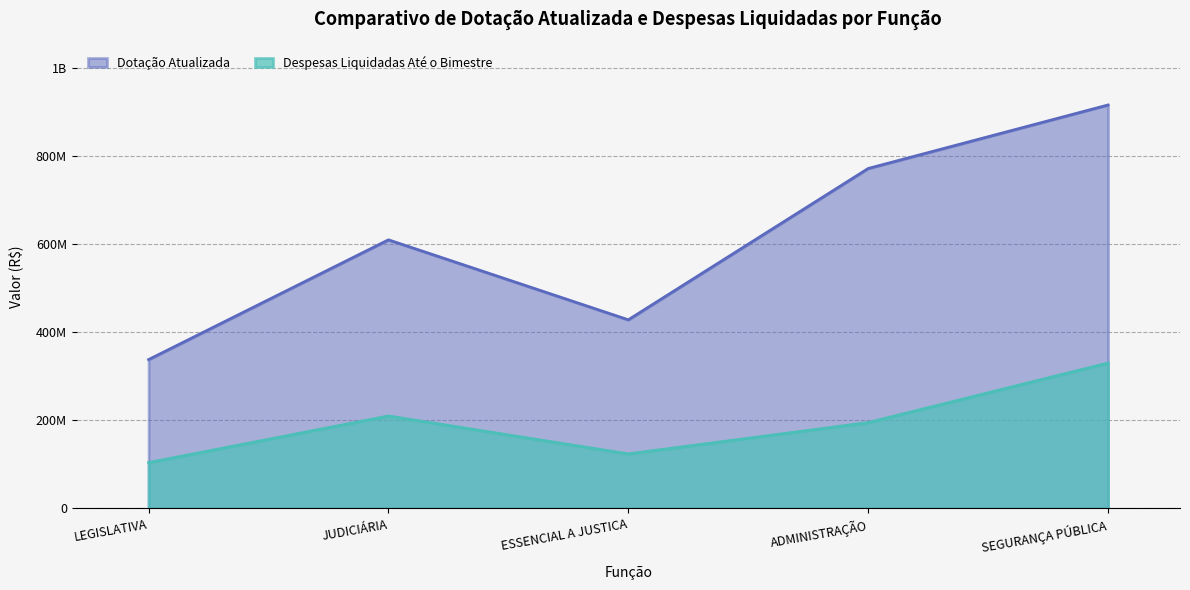

List the series in order of their peak value, lowest first.

Despesas Liquidadas Até o Bimestre, Dotação Atualizada